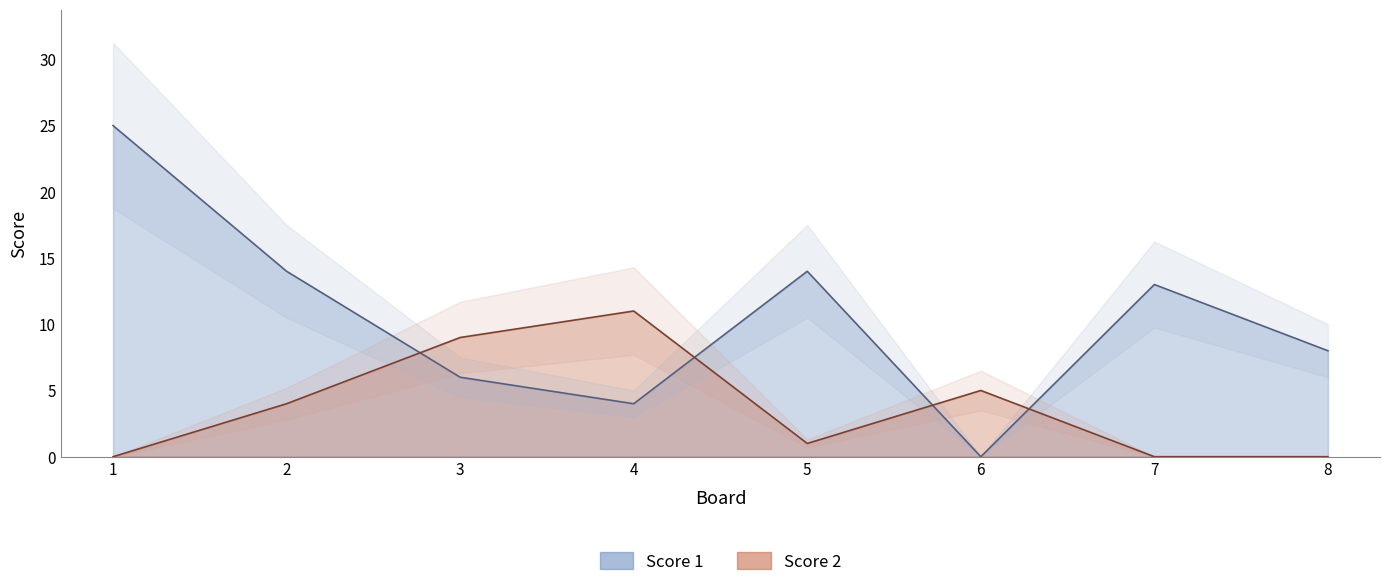

Does the chart have visible grid lines?

No